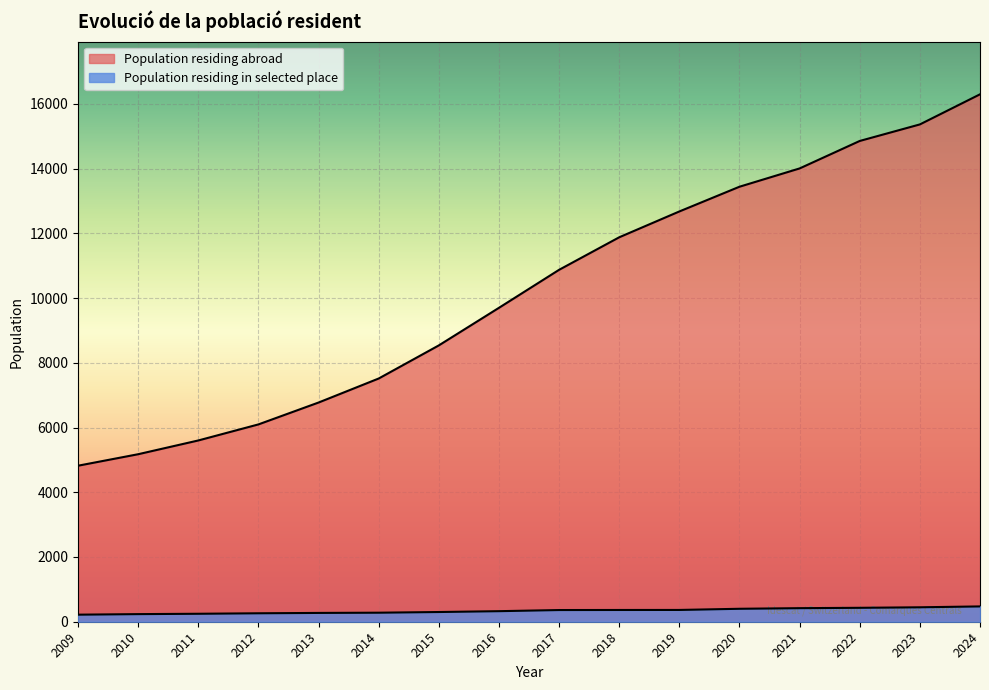

True or false: Population residing abroad has more than 1 points higher than both neighbors.

False